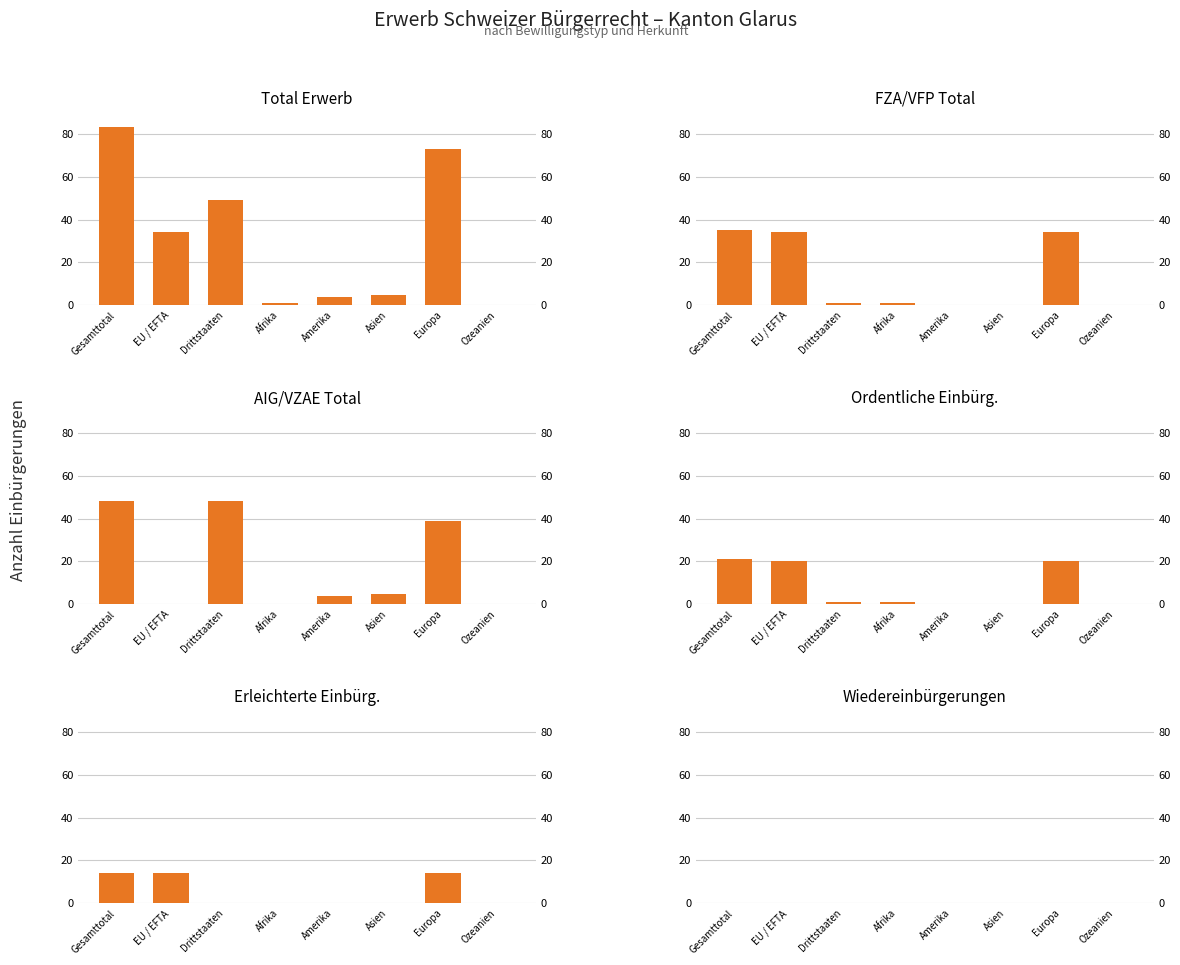

What position from the left is Amerika?

5